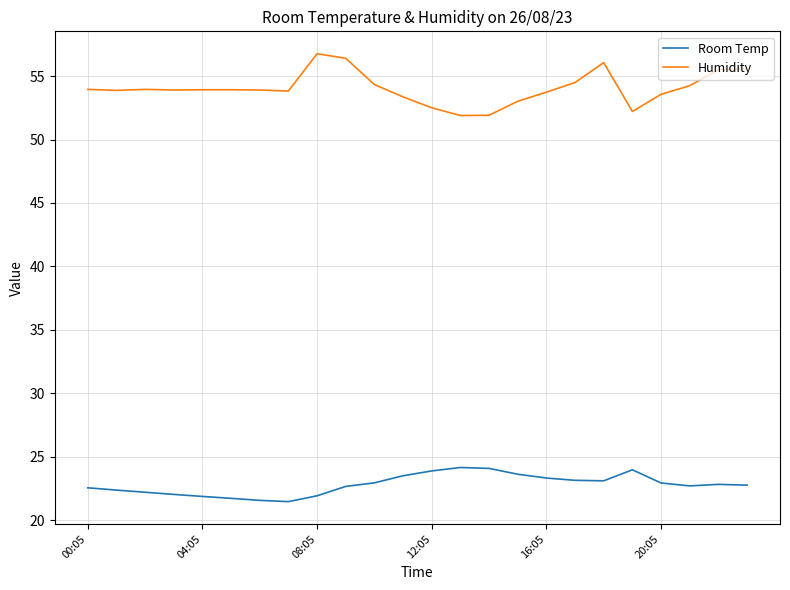

What is the difference between the maximum and minimum values in the Humidity series?

4.9